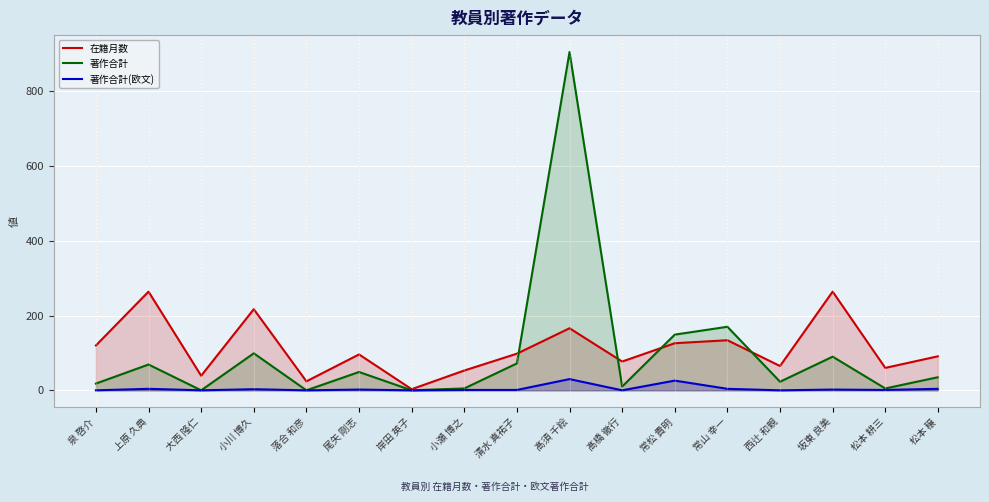

True or false: 著作合計 has a value of 3 at 髙橋 徹行.

False